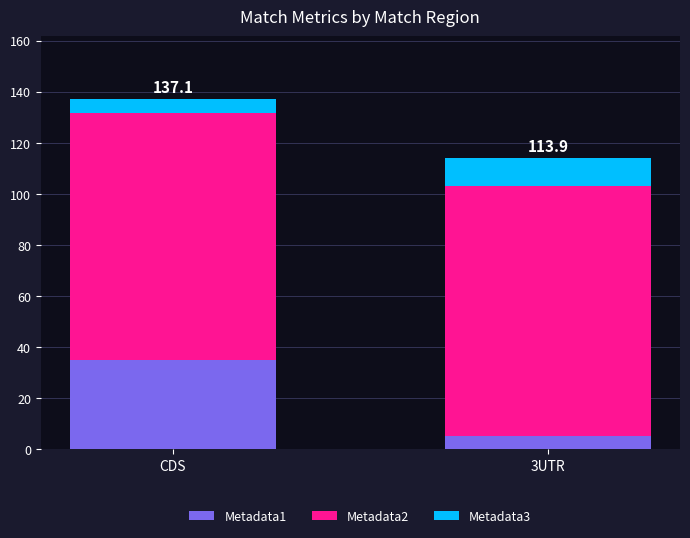

What is the difference between the maximum and minimum values in the Metadata1 series?

30.0